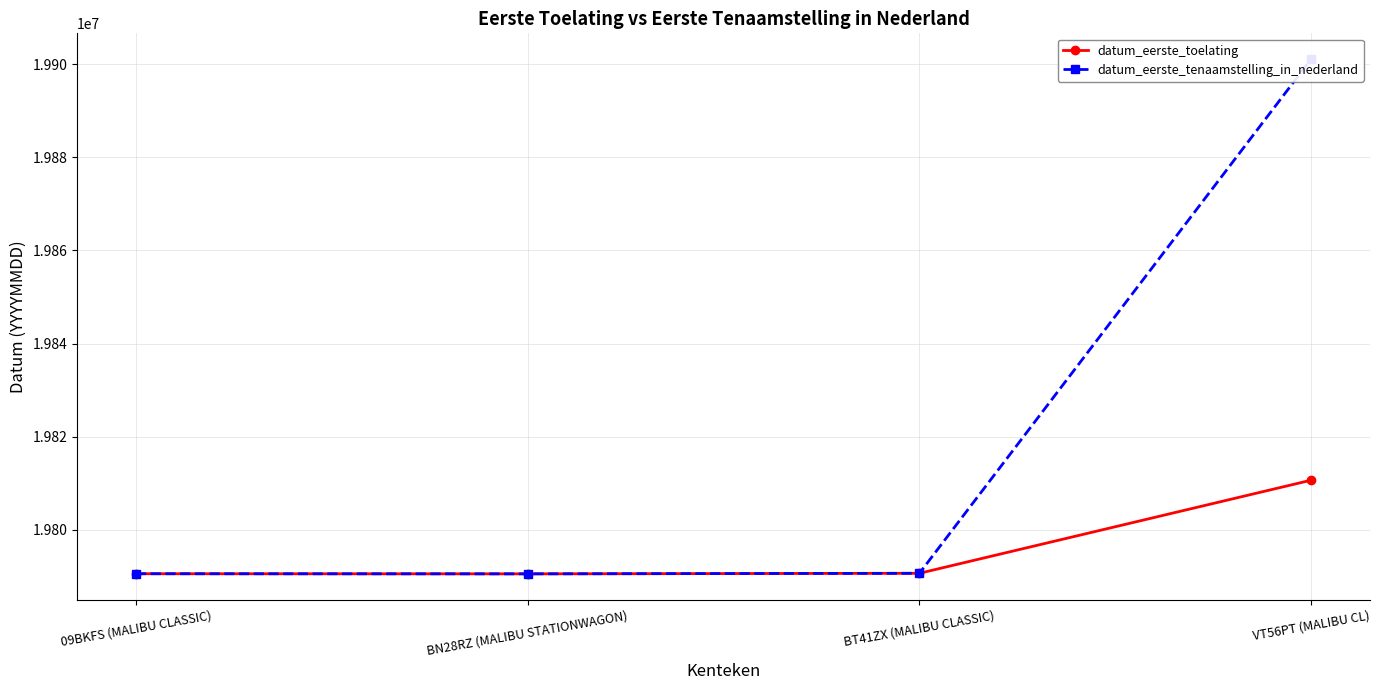

True or false: datum_eerste_toelating has more than 2 interior local peaks.

False